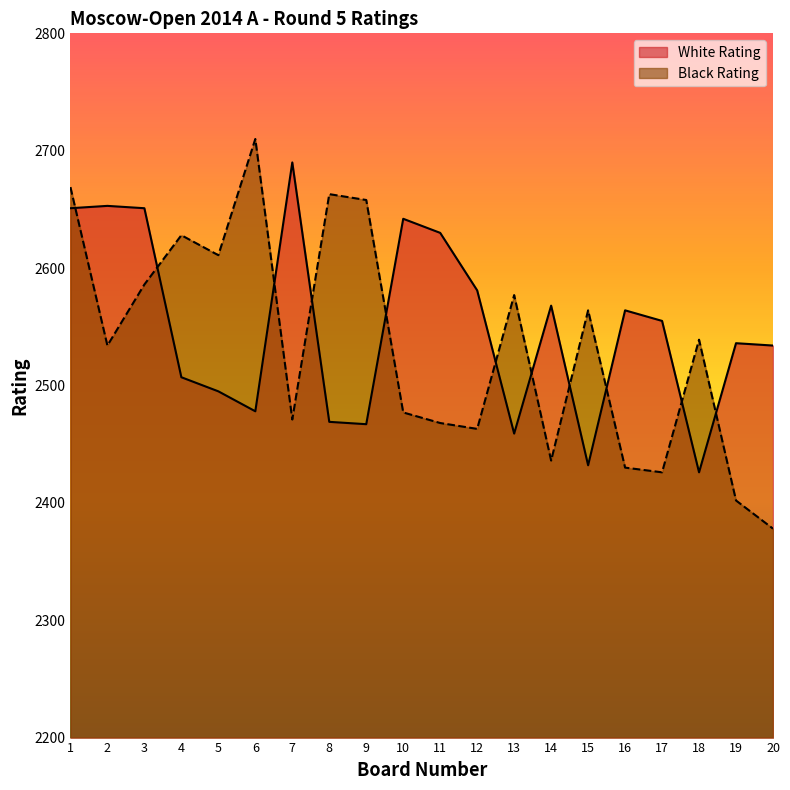

The value of White Rating at 15 is 1536. True or false?

False